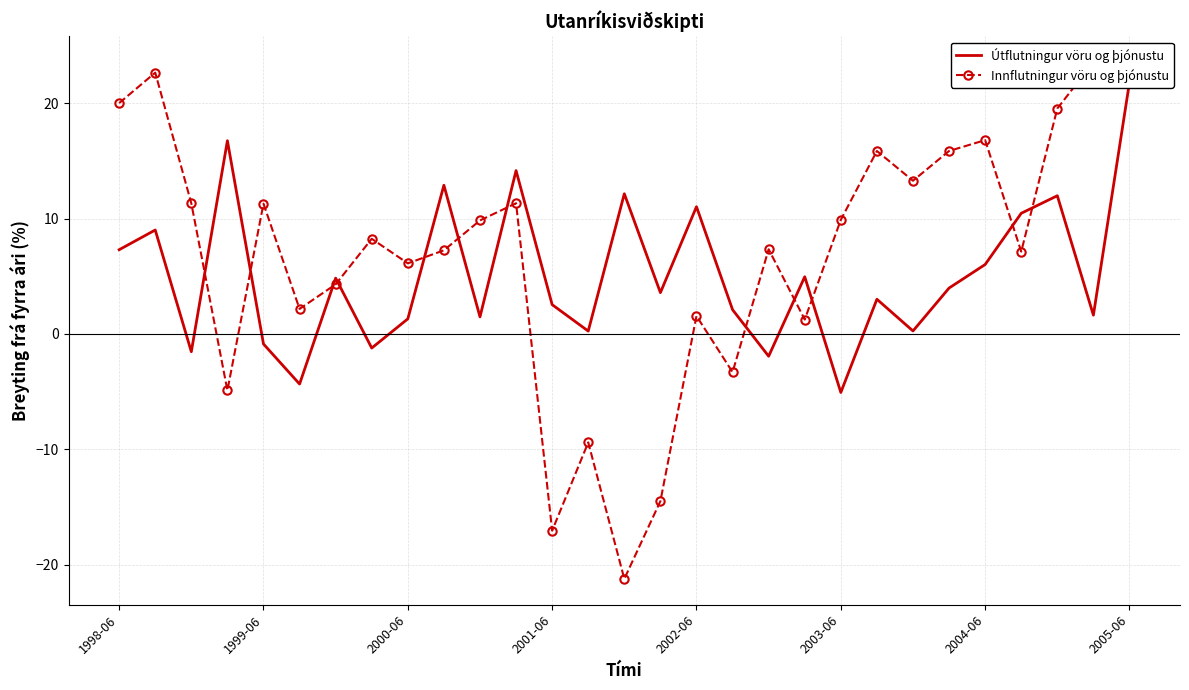

What is the average value of the Útflutningur vöru og þjónustu series?

5.1